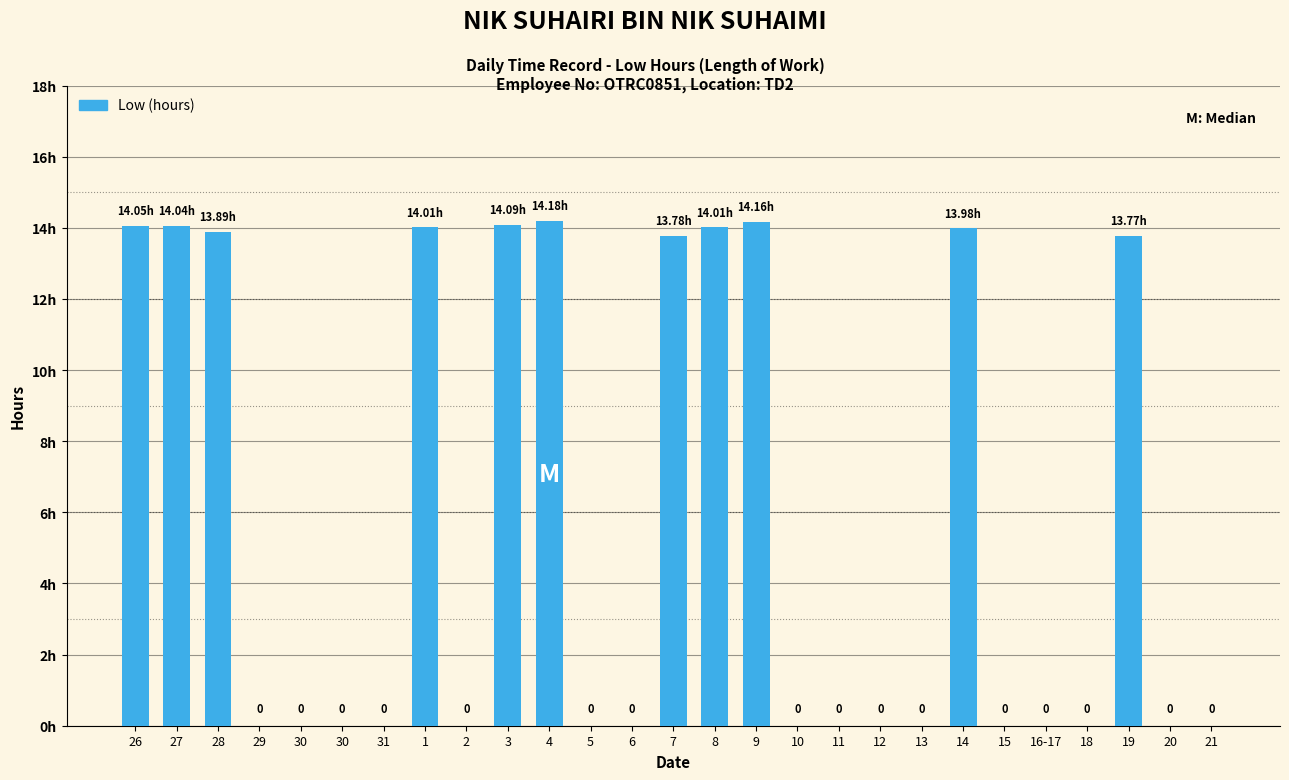

At which category does the chart reach its minimum across all series?

29